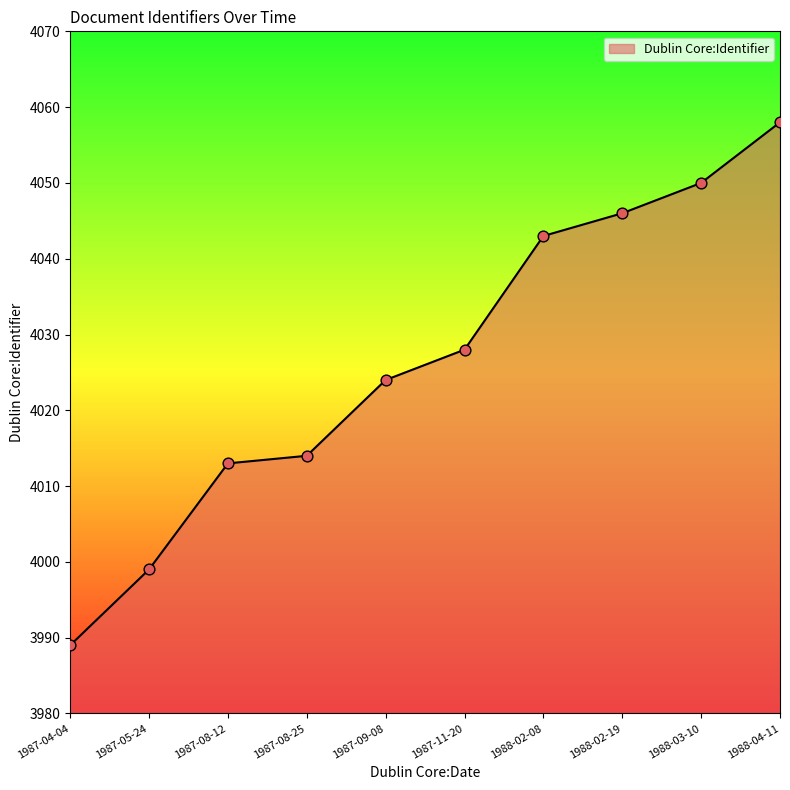

What is the change in value from 1987-09-08 to 1987-11-20?

+4